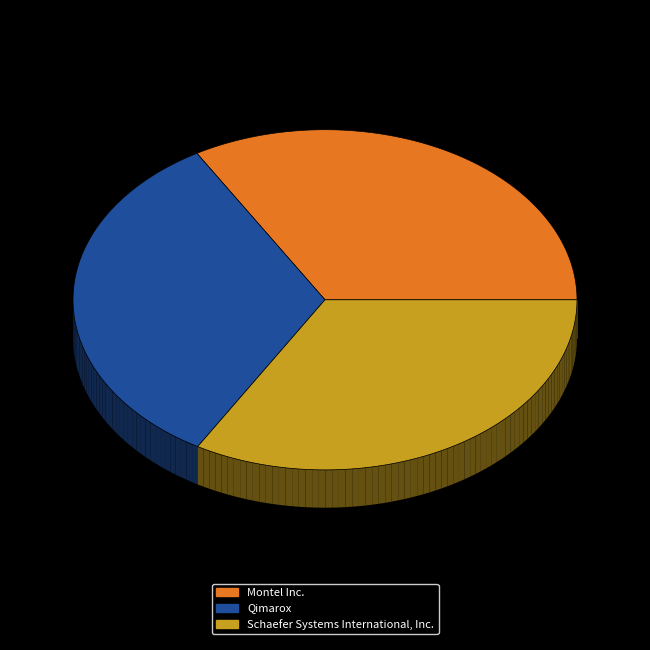

What is the largest slice in the pie chart?

Montel Inc.